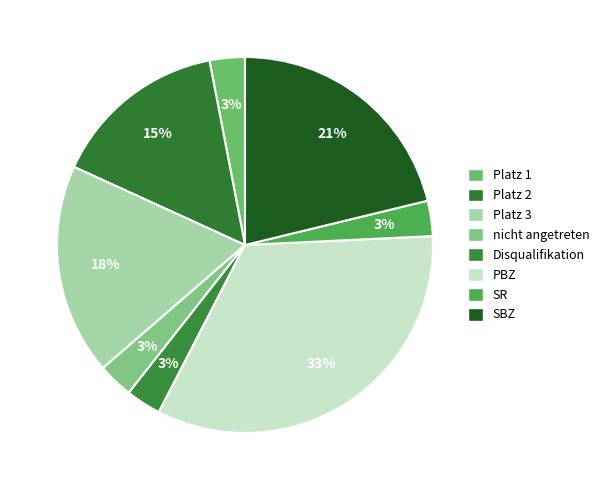

What is the largest slice in the pie chart?

PBZ